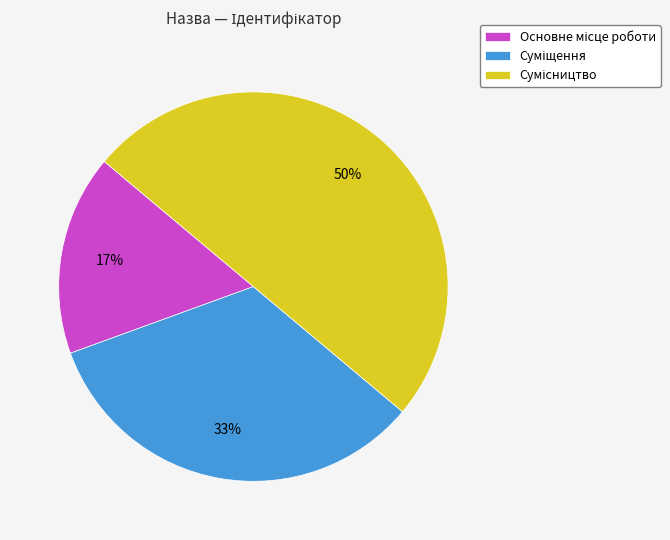

To the nearest percent, what is the difference between the largest and smallest slice percentages?

33%